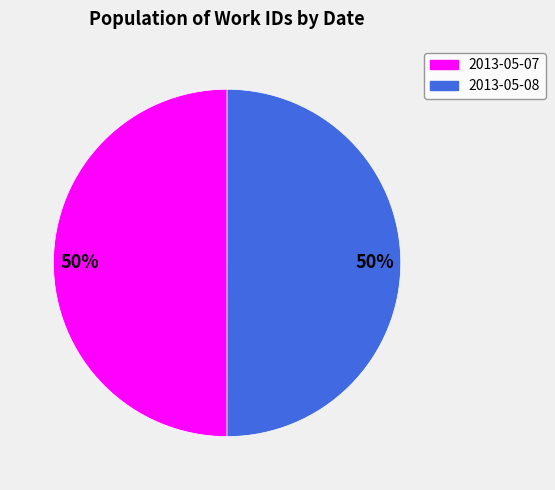

How many slices are in this pie chart?

2